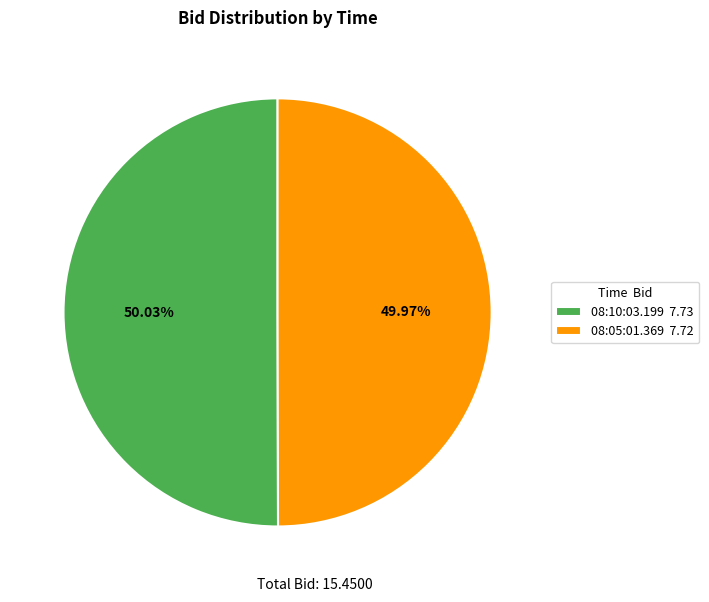

Count the number of slices in the pie.

2